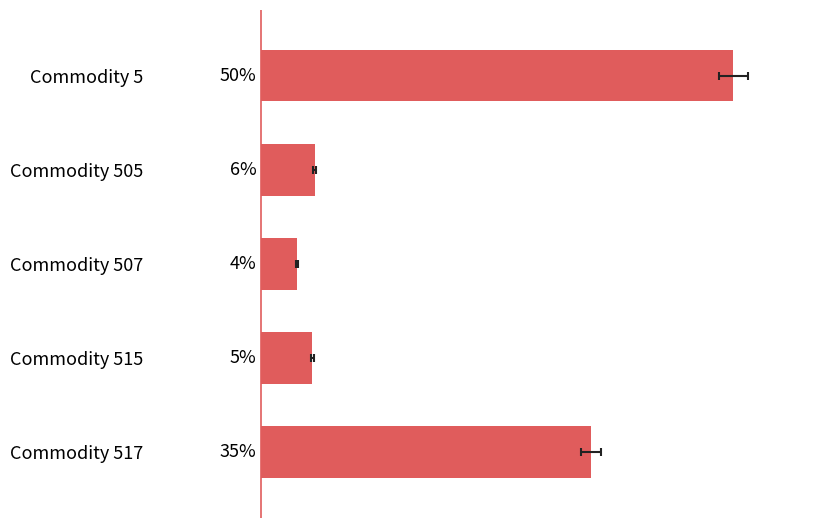

Are the bars horizontal?

Yes